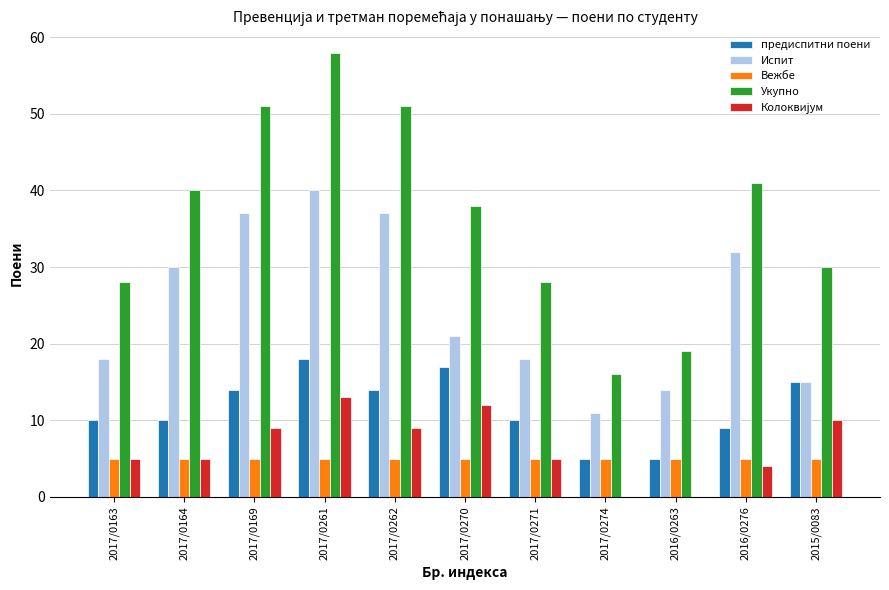

What is the greatest value displayed?

58